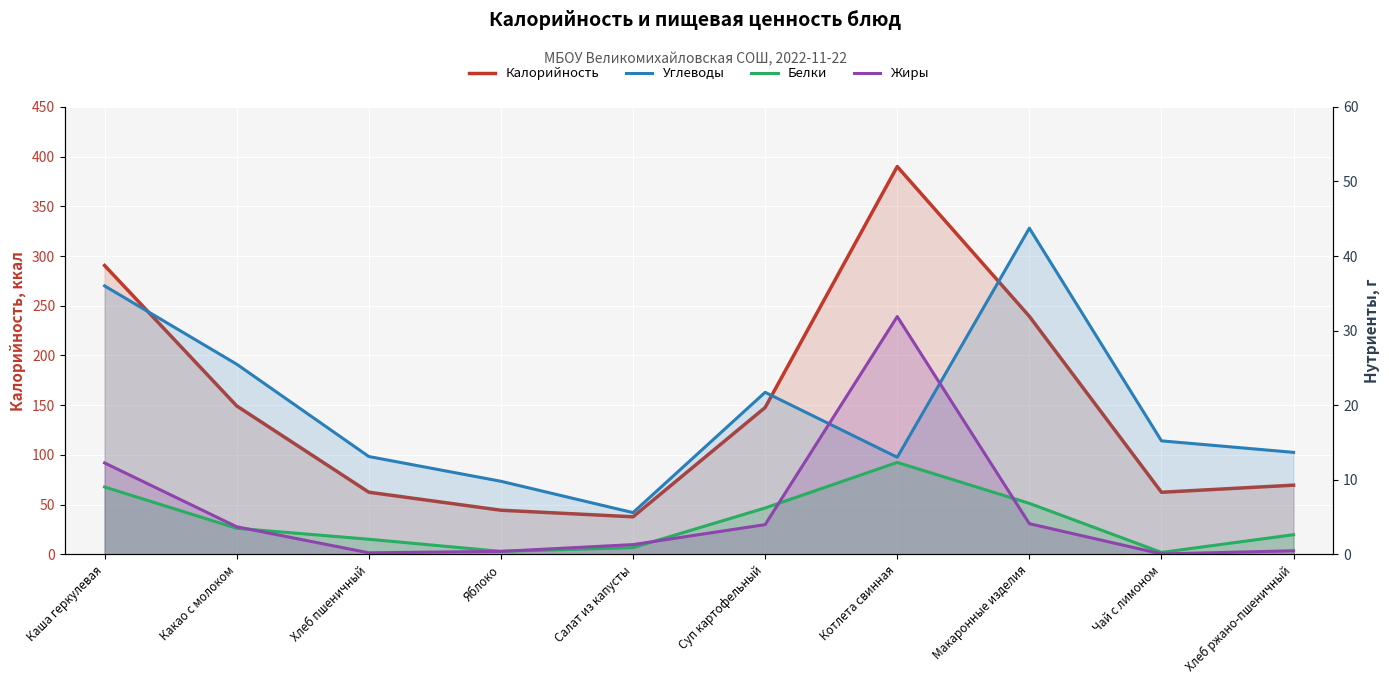

What is the difference between the maximum and minimum values in the Жиры series?

31.8